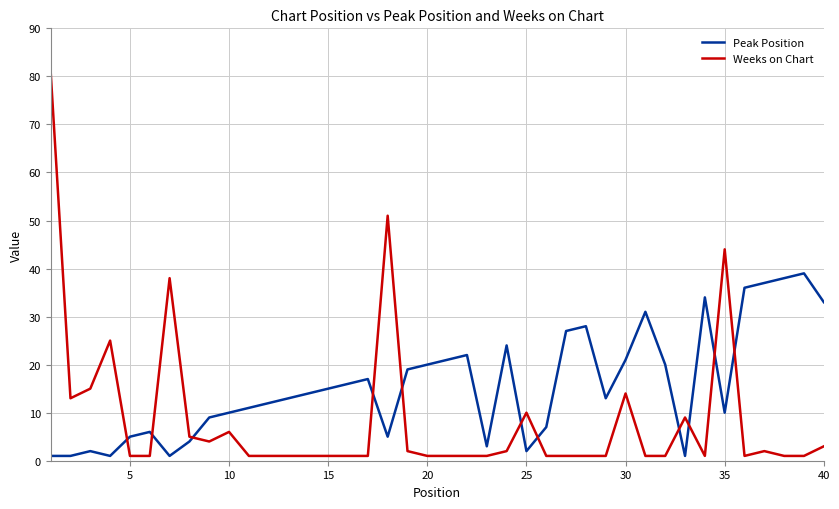

Rank the series by their average value, from lowest to highest.

Weeks on Chart, Peak Position